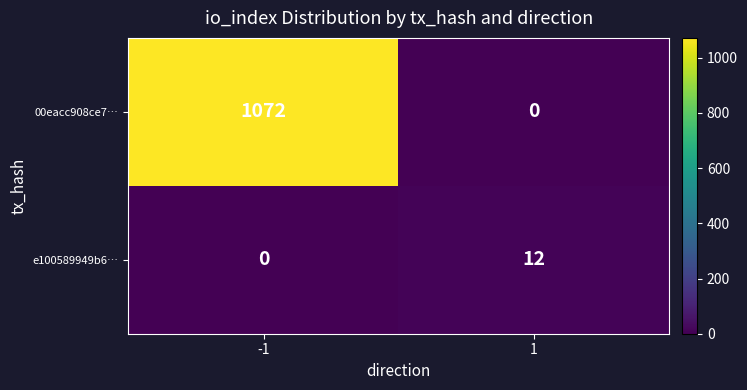

Is it true that e100589949b6… equals 0 at -1?

True